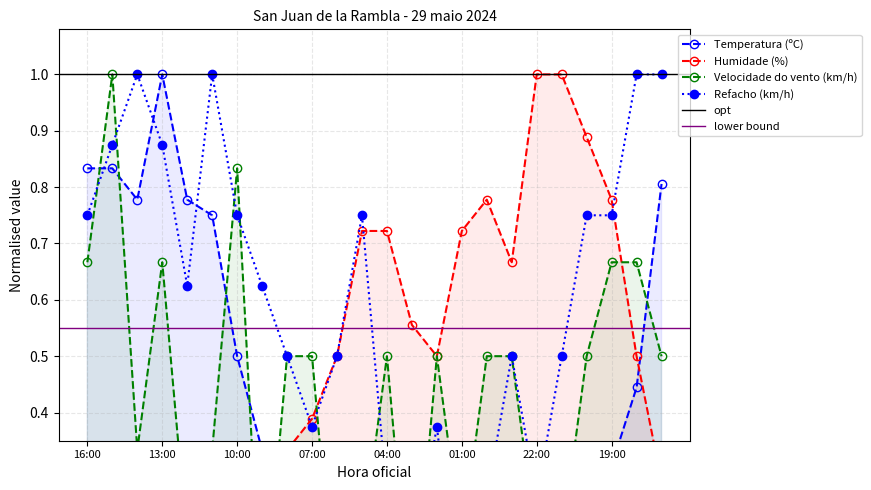

At which category does Velocidade do vento (km/h) reach its first local peak?

15:00